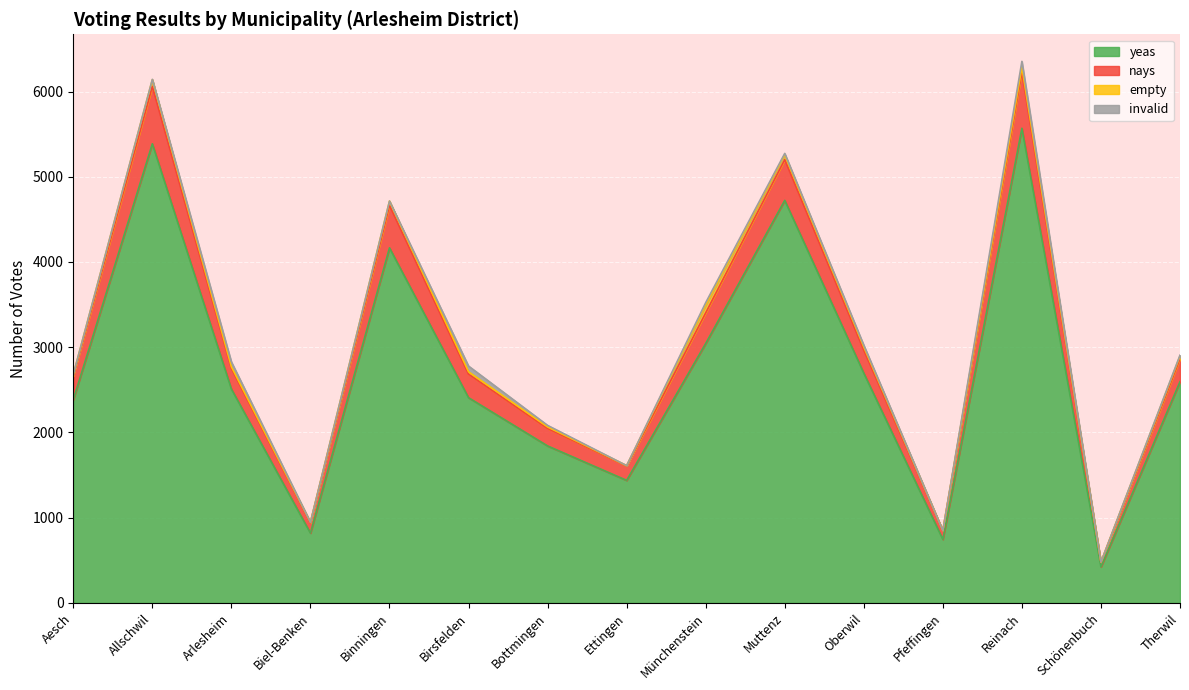

What is the greatest value displayed?

6286